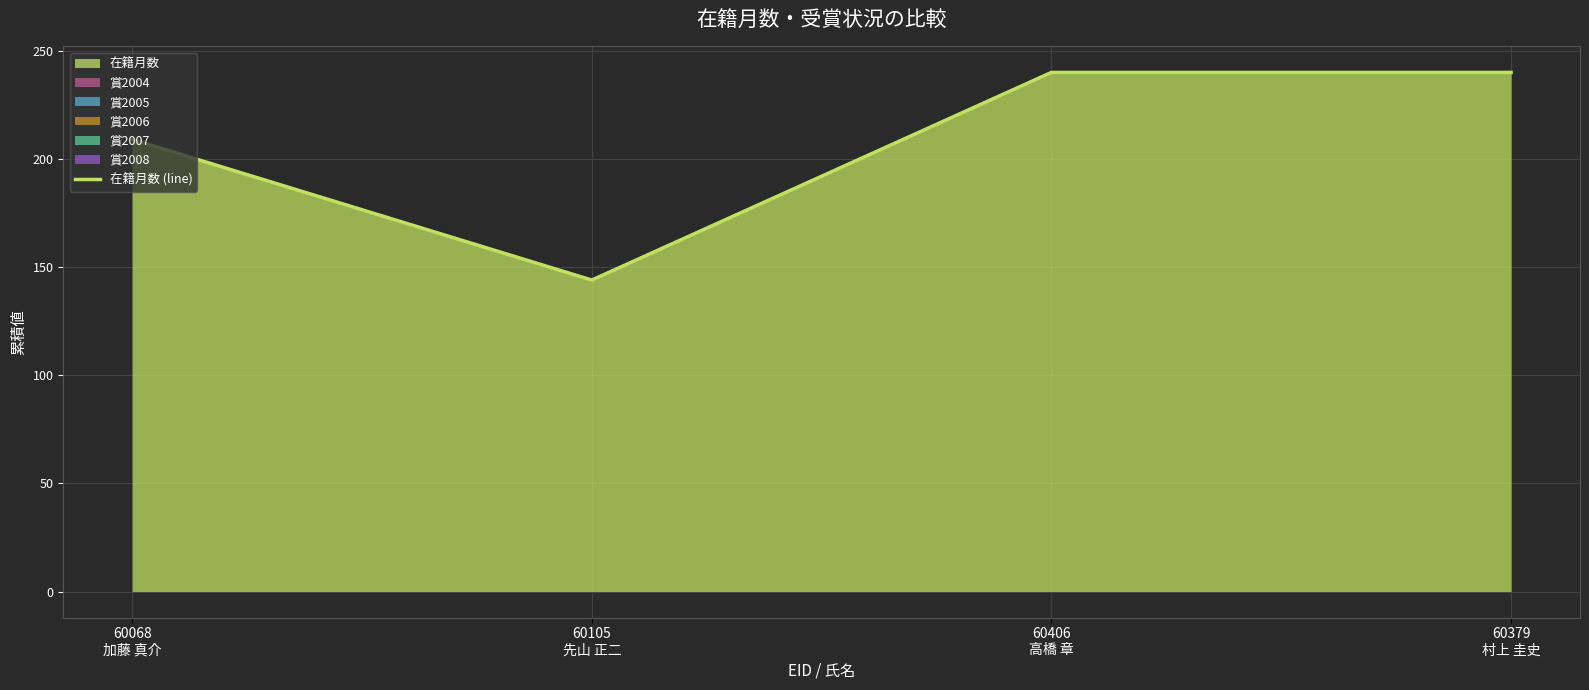

Does the chart display data point markers on the line(s)?

No